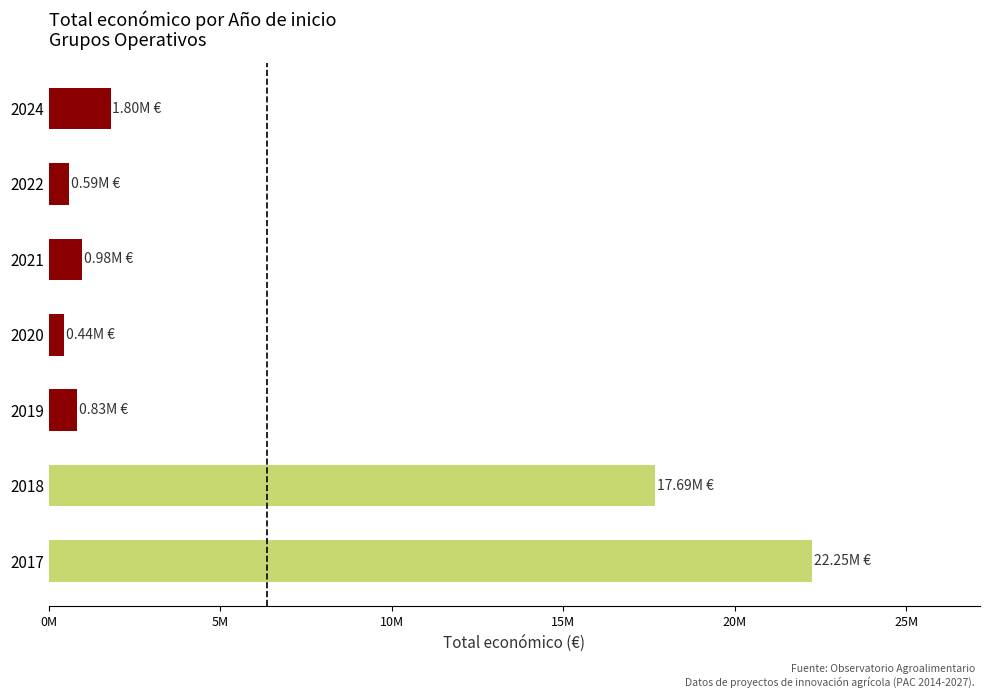

Are the bars horizontal?

Yes